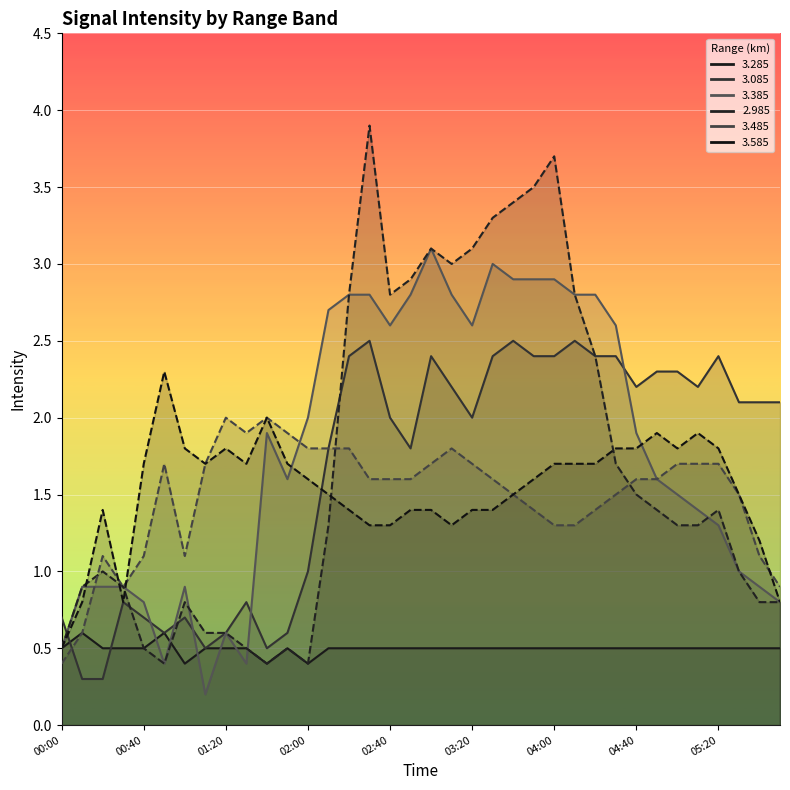

Between 05:10 and 04:50, which is larger?

05:10